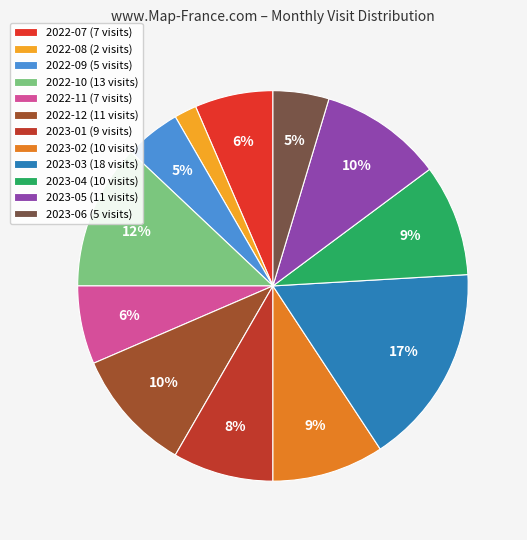

To the nearest percent, what is the average slice percentage?

8%